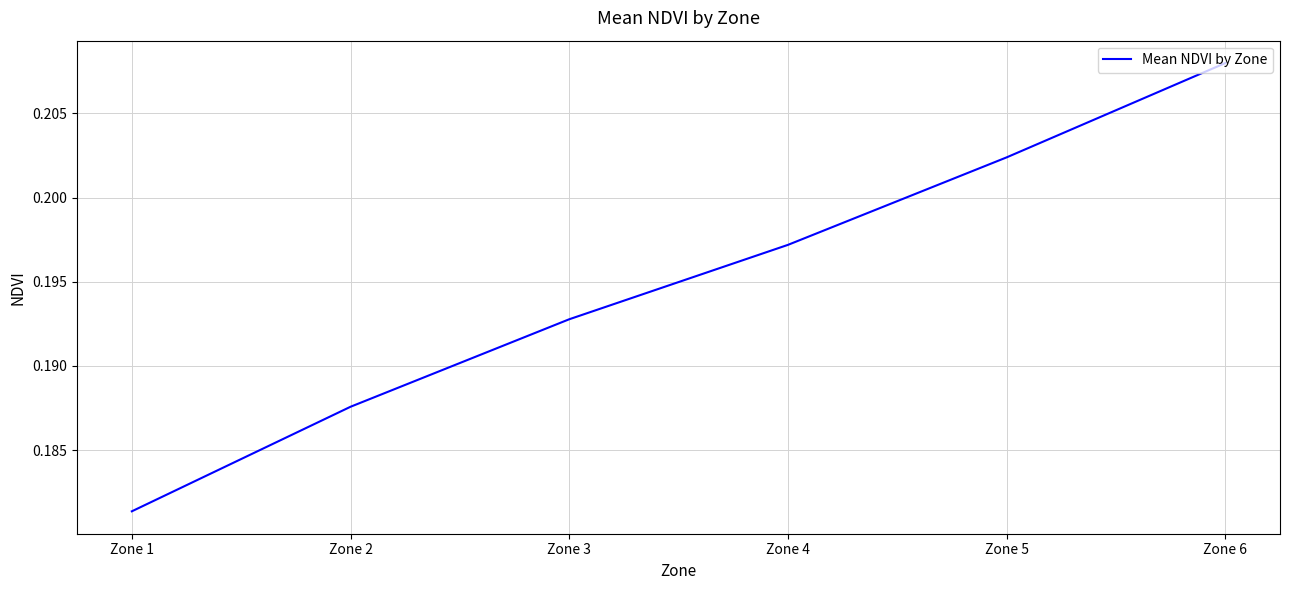

List the labels in order of value, smallest first.

Zone 1, Zone 2, Zone 3, Zone 4, Zone 5, Zone 6